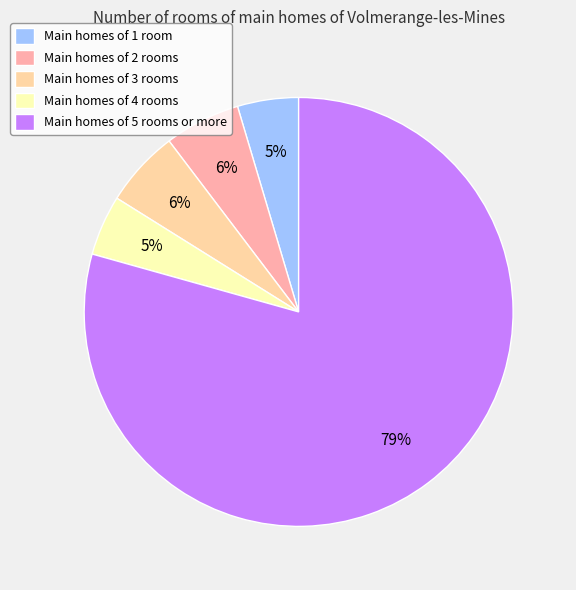

To the nearest percent, what is the difference between the Main homes of 4 rooms and Main homes of 2 rooms slice percentages?

1%